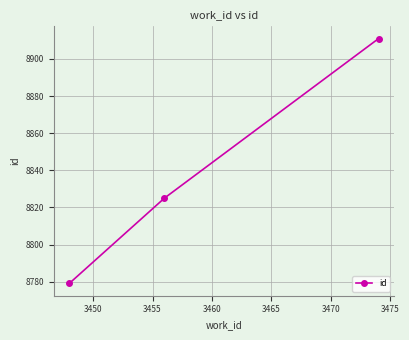

What is the value of the 1st point from the left?

8779